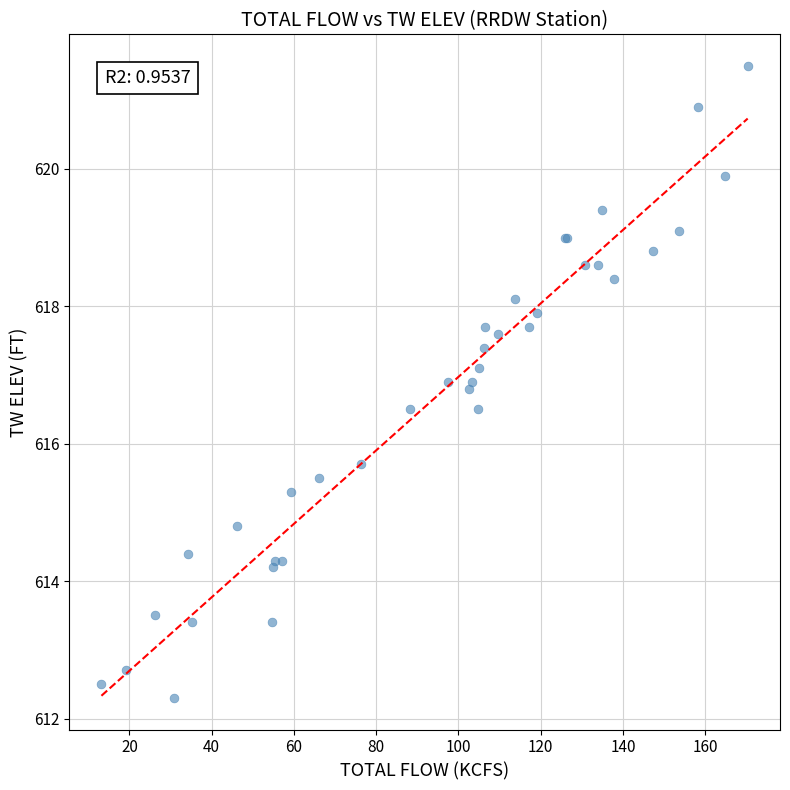

What Y value in the scatter plot is closest to 616?

615.7